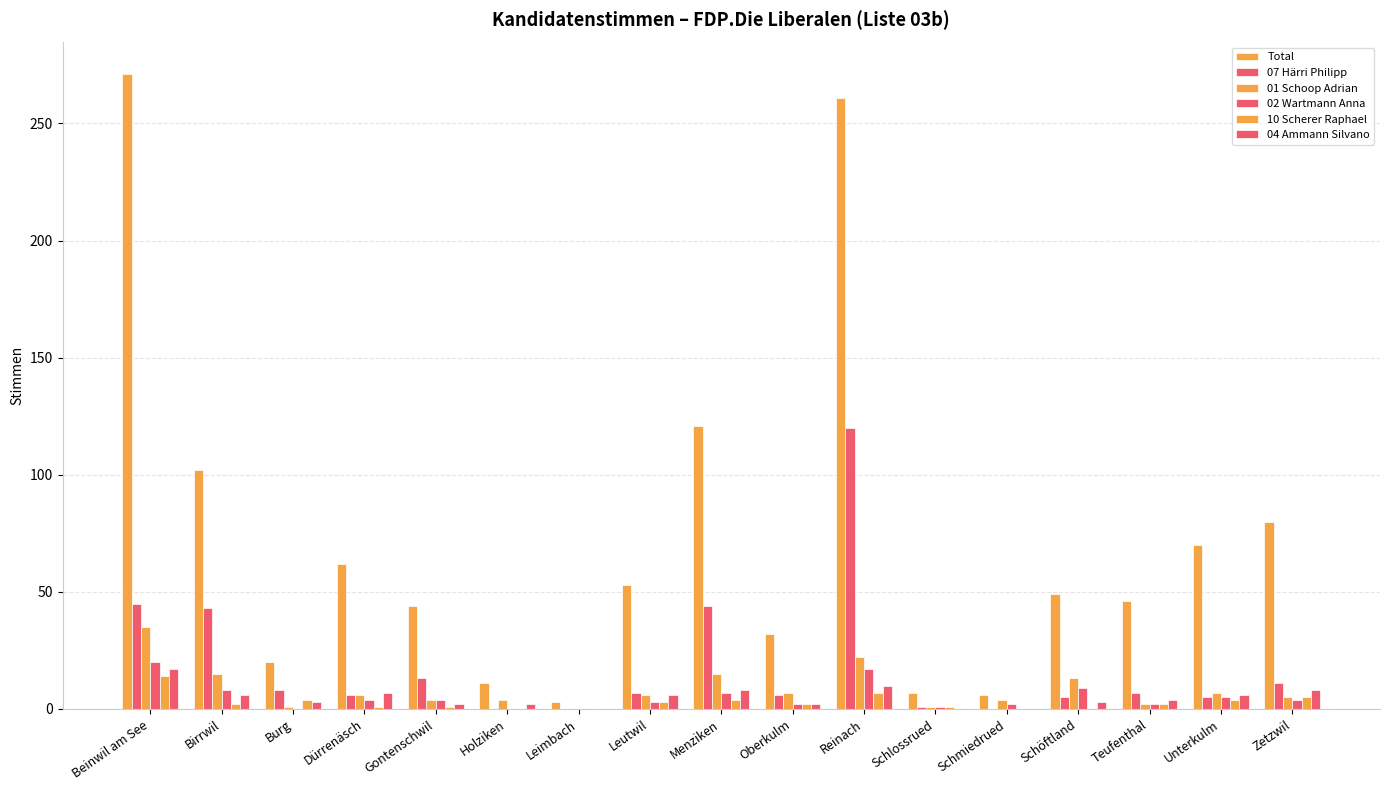

What is the label of the 4th bar from the left?

Dürrenäsch